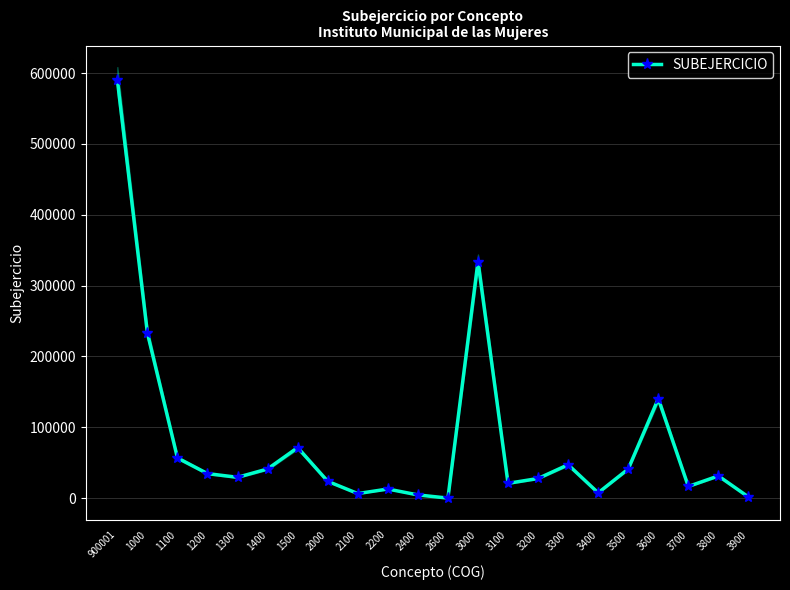

Which label corresponds to the smallest value in the chart?

2600